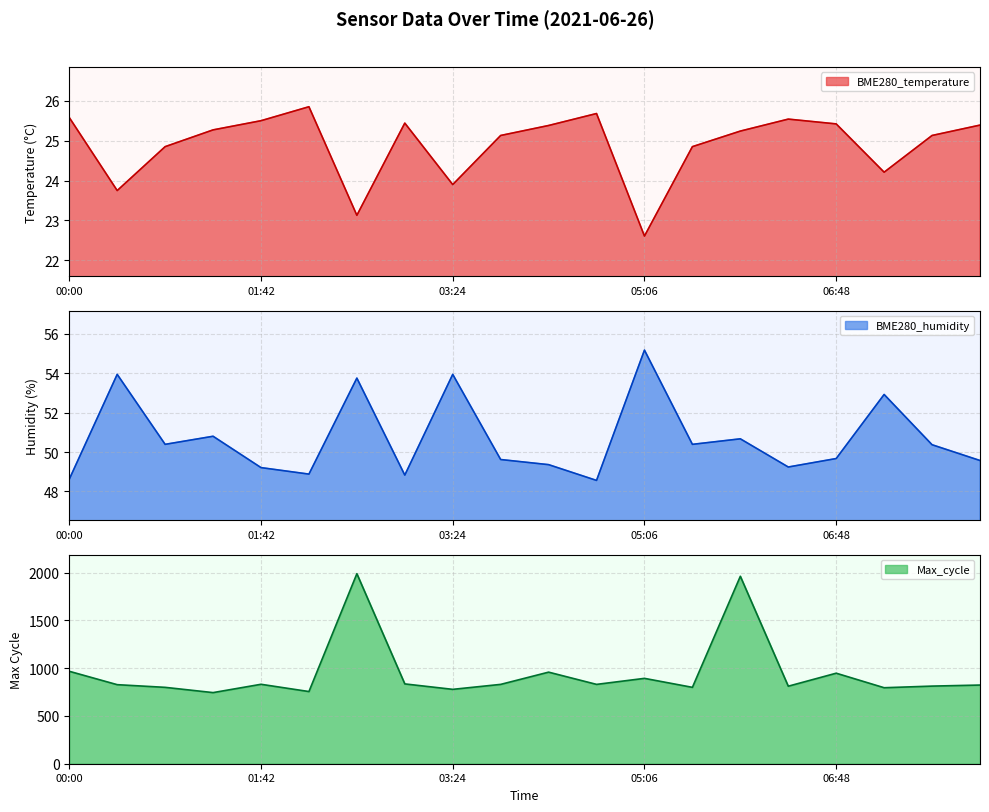

The value of BME280_temperature at 07:13 is 24.2. True or false?

True